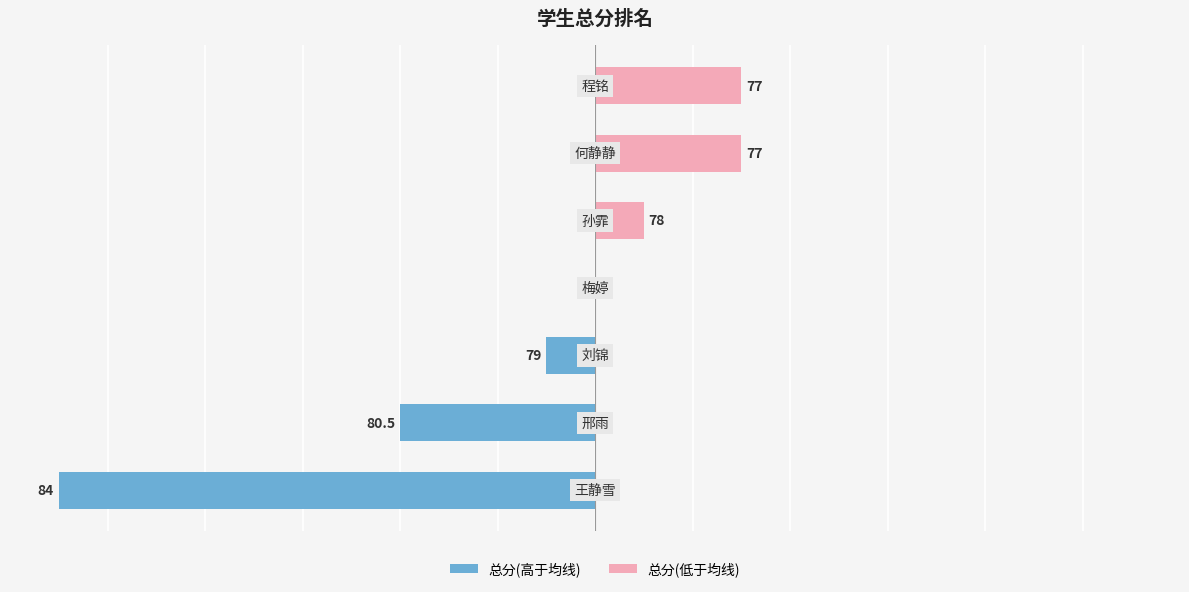

What is the difference between the maximum and second lowest values in the 总分(低于均线) series?

1.5